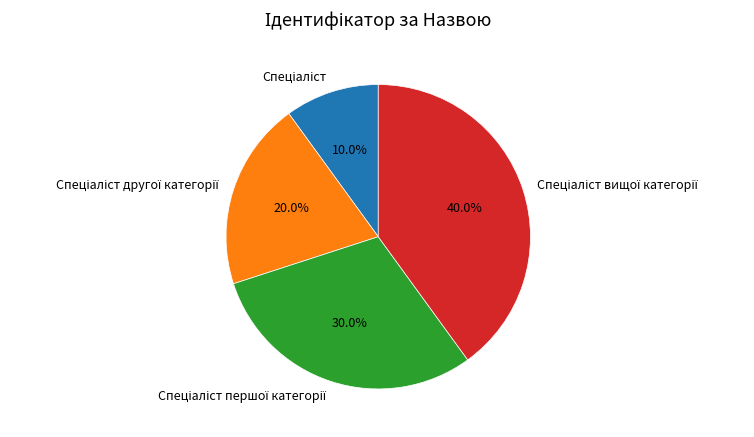

Does any single category account for the majority?

No